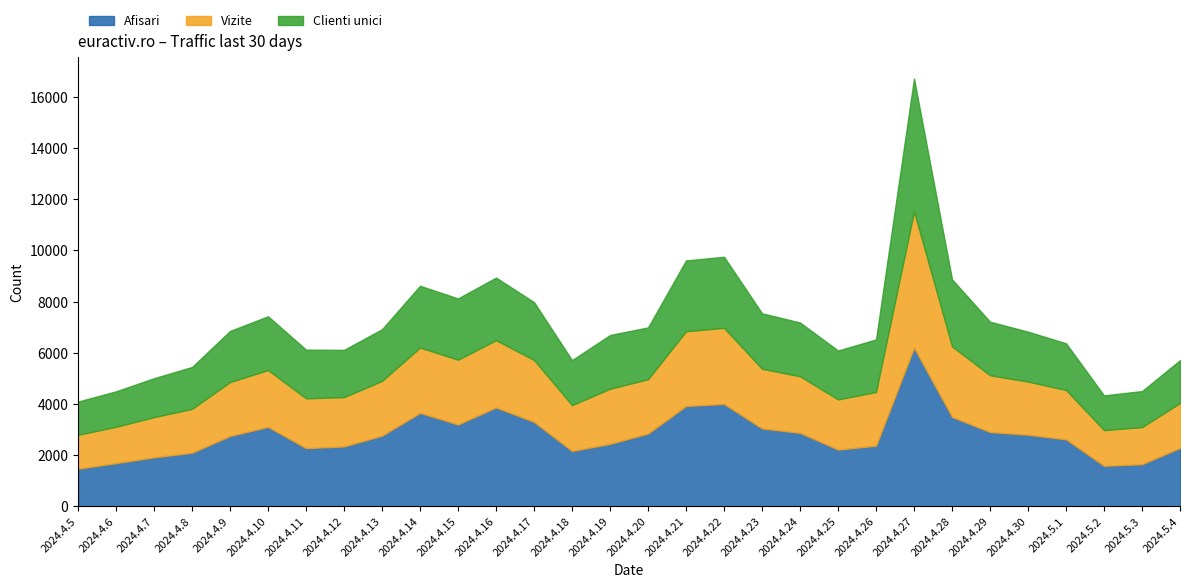

Reading right to left, list all the values displayed in this chart.

Afisari: 2283	1649	1585	2619	2799	2905	3497	6203	2371	2219	2875	3044	4002	3923	2845	2443	2164	3300	3866	3200	3653	2763	2343	2275	3106	2752	2096	1917	1690	1472
Vizite: 1757	1448	1394	1928	2076	2219	2754	5321	2099	1960	2208	2333	2972	2918	2124	2153	1792	2419	2626	2531	2553	2138	1926	1946	2220	2105	1714	1569	1420	1326
Clienti unici: 1673	1408	1356	1824	1950	2090	2621	5189	2052	1910	2101	2166	2778	2767	2023	2099	1757	2259	2446	2393	2412	2021	1846	1902	2101	1996	1636	1522	1385	1296